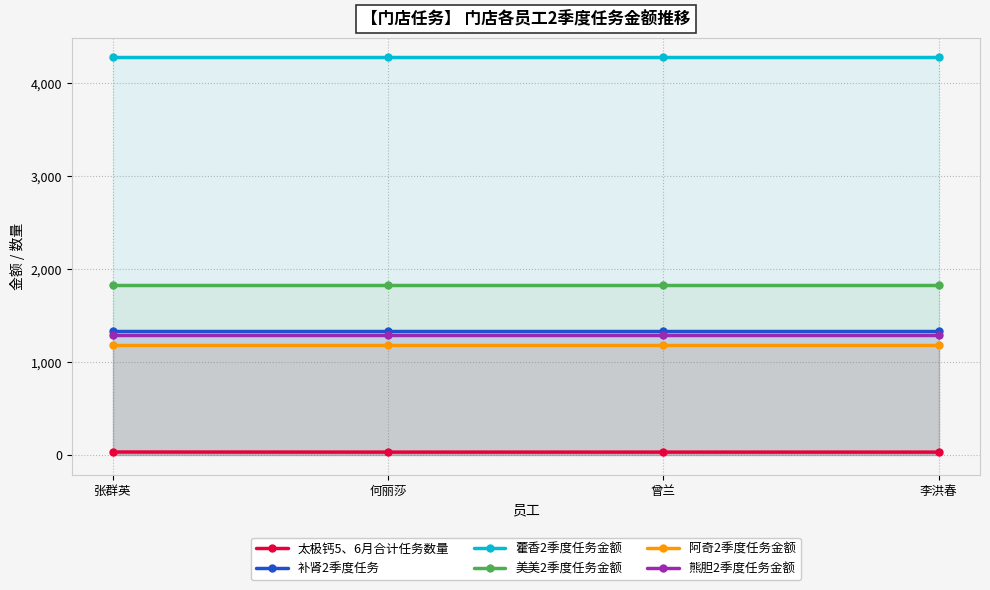

What is the spread (max minus min) of values at 张群英?

4245.0